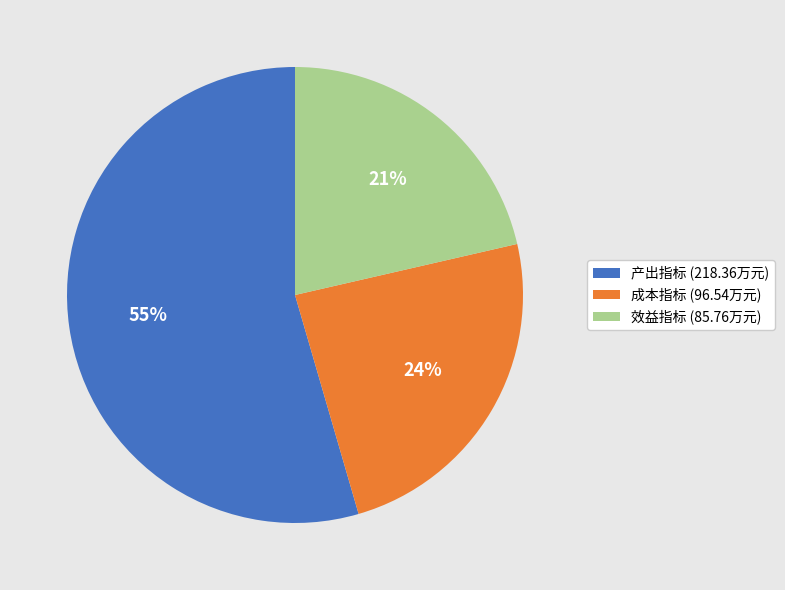

The 产出指标 slice represents 55% of the pie. True or false?

True